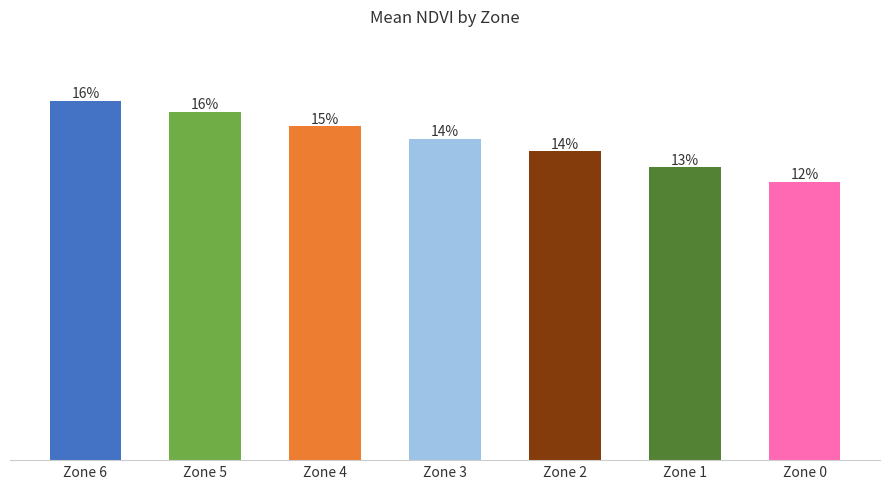

Count the values in the range 0 to 1.

7